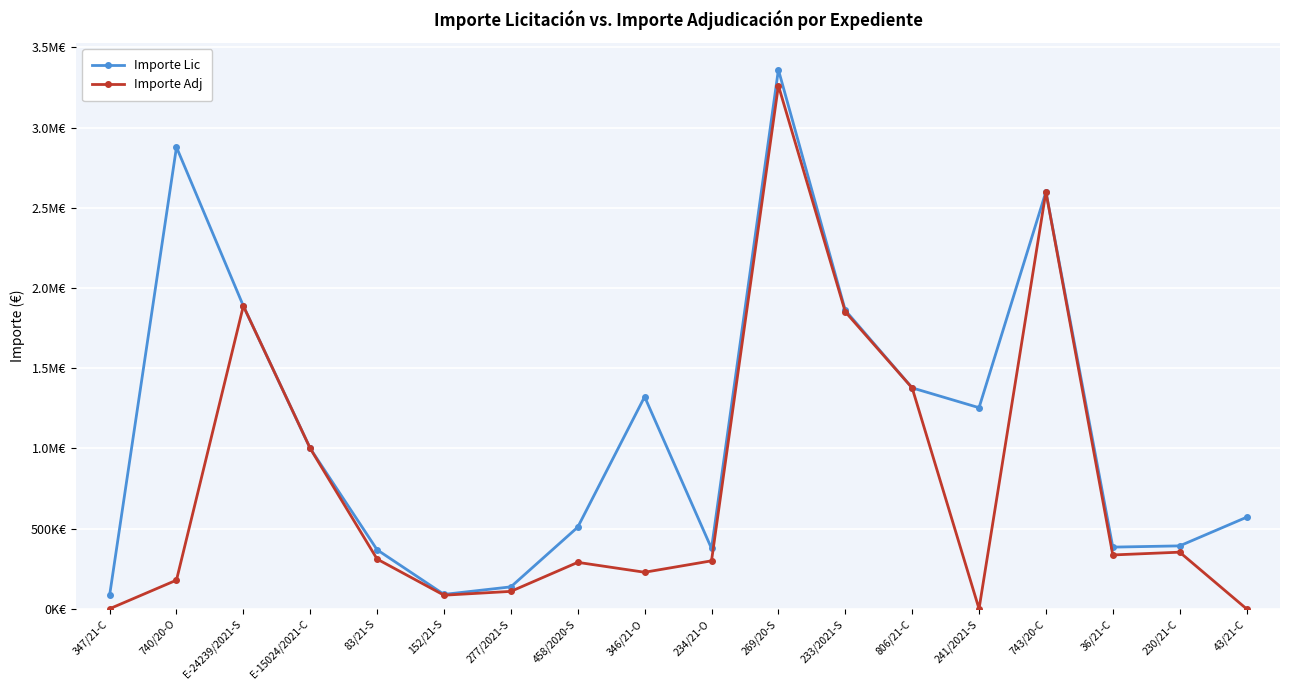

What are all the series names shown in the legend?

Importe Lic, Importe Adj